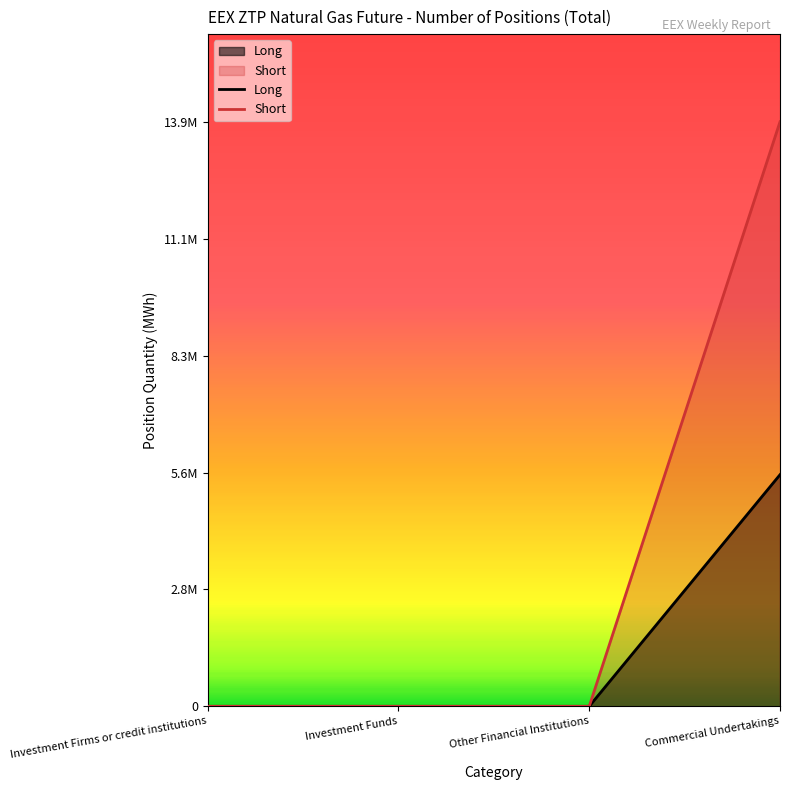

Reading right to left, extract all data points from this chart.

Long: 5514170	0	0	0
Short: 13916625	0	0	0